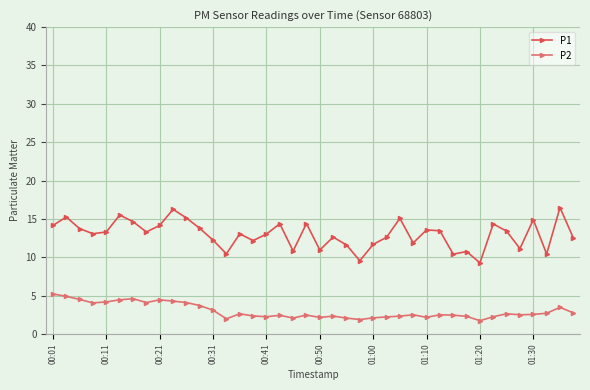

What is the smallest value displayed?

1.7